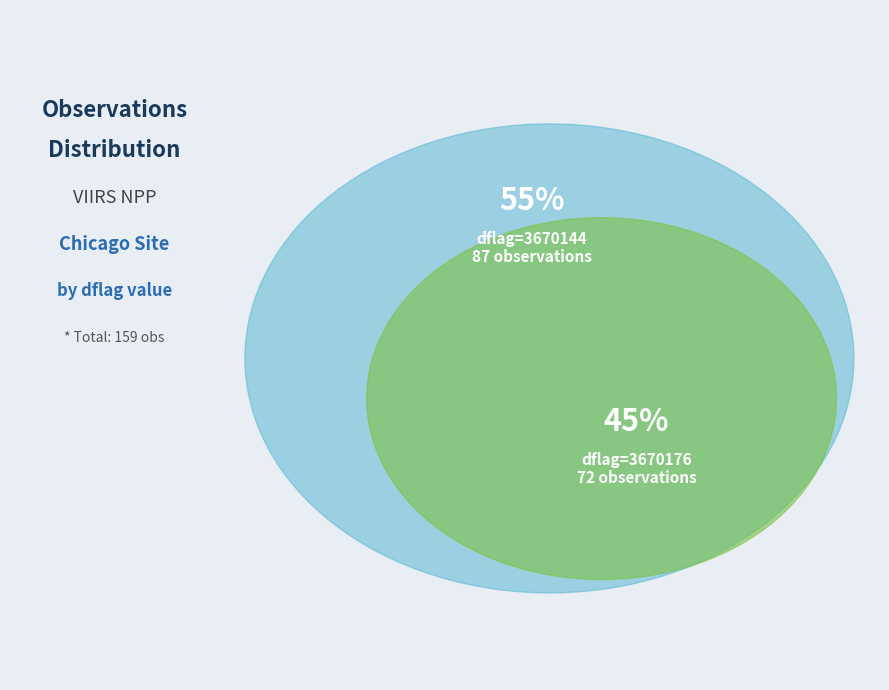

To the nearest percent, what is the average slice percentage?

50%